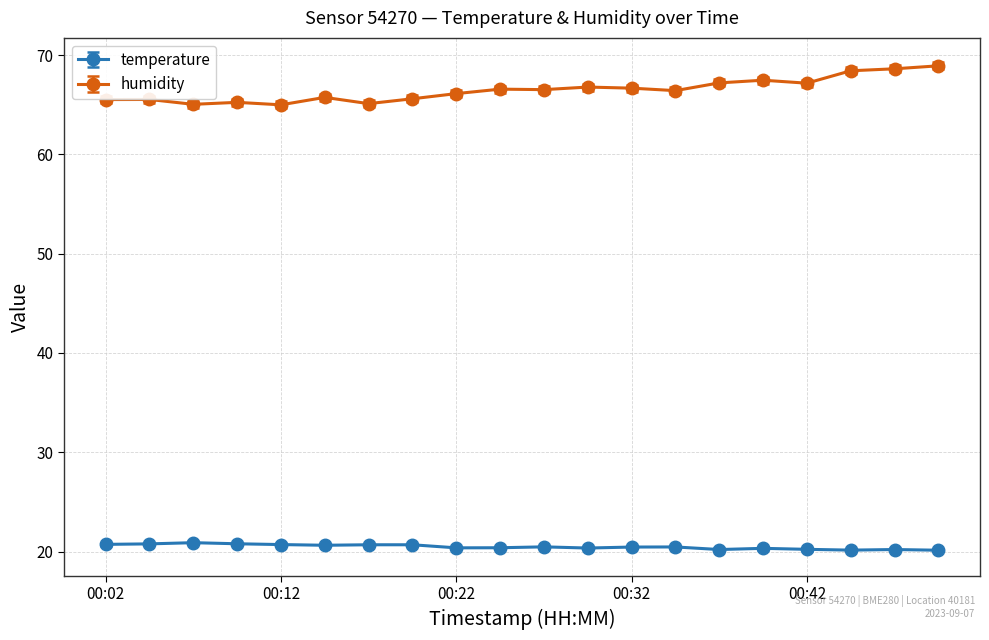

True or false: temperature and humidity intersect in this chart.

False